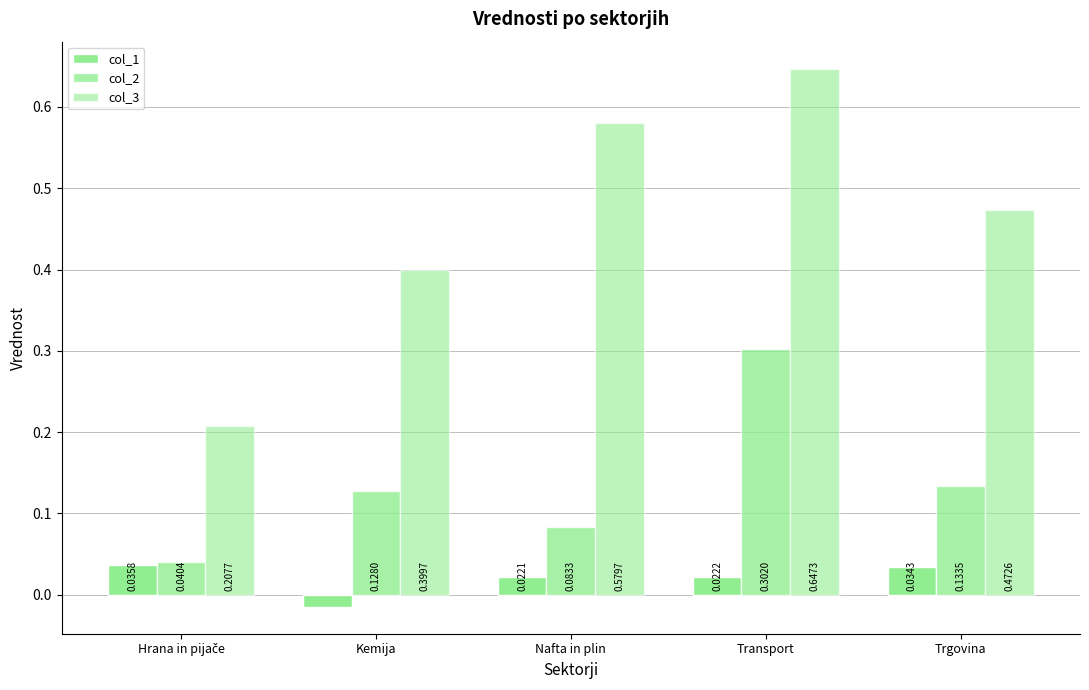

Between Hrana in pijače and Kemija, which series saw the biggest shift?

col_3